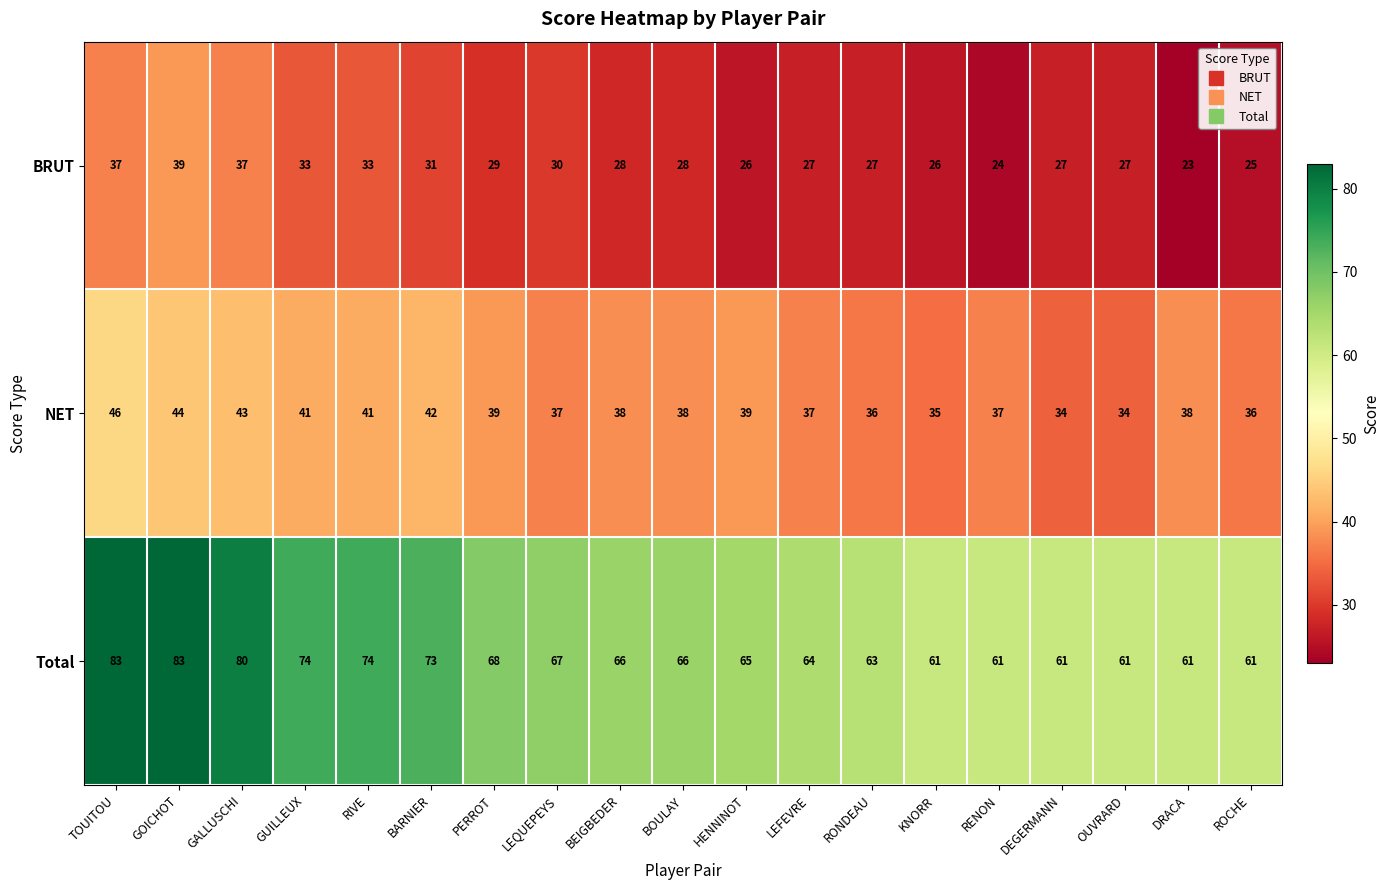

The BRUT series shows 24 at RENON. True or false?

True